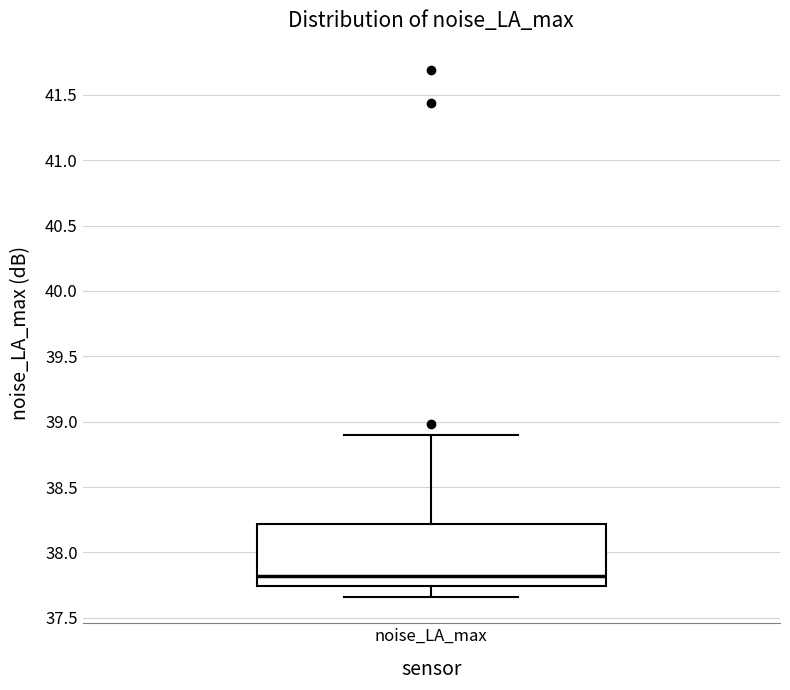

Transcribe this box plot: give where the median line is, the range the box spans, and where the two whiskers end, as read against the y-axis. The values are not printed on the chart, so give them approximately, as read against the axis.

median 37.80, box 37.75 to 38.20, whiskers 37.65 to 38.90